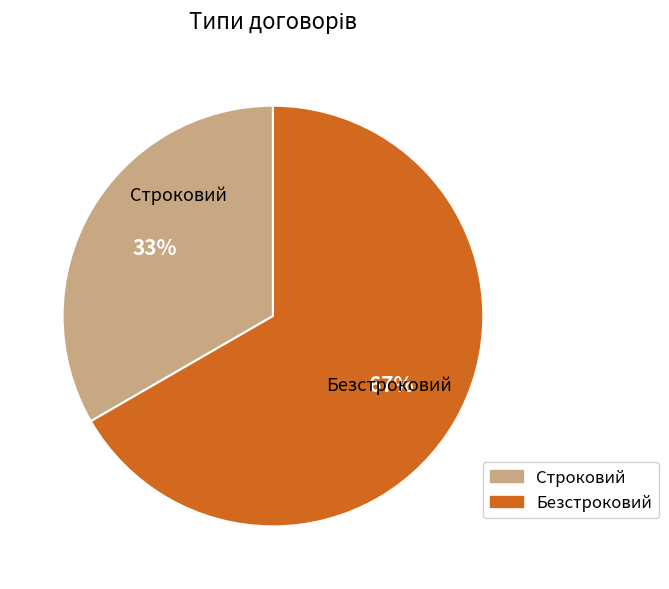

Approximately how many times larger is the value at Безстроковий compared to Строковий?

2.0